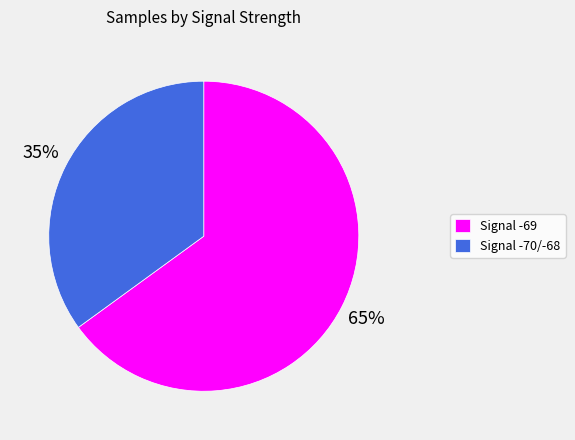

To the nearest percent, what portion does Signal -70/-68 represent?

35%